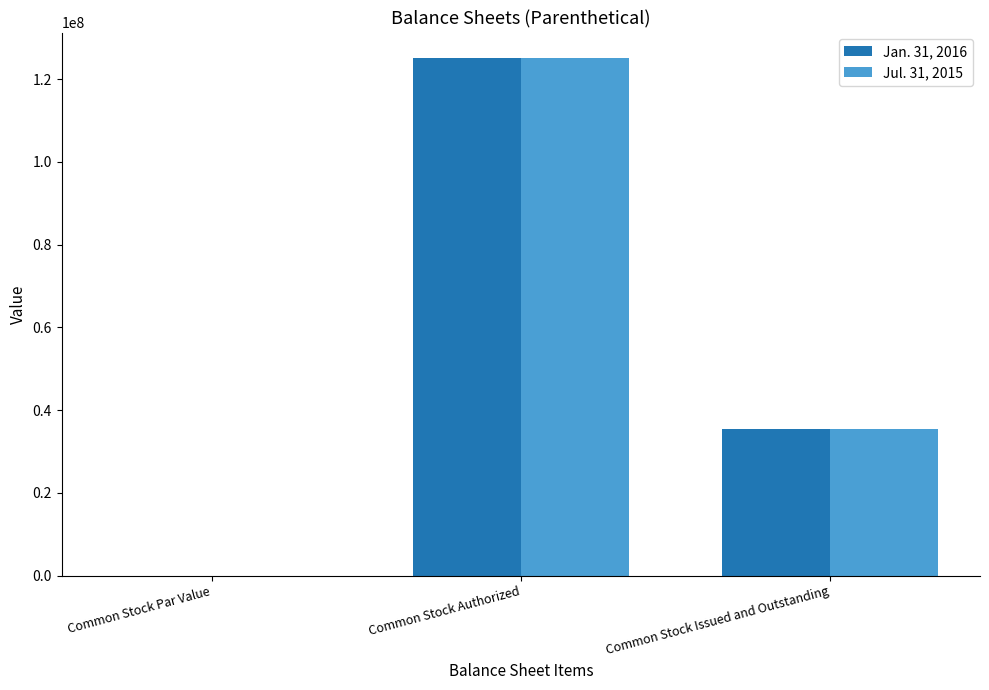

Is the value of Jan. 31, 2016 at Common Stock Authorized greater than the value of Jul. 31, 2015 at Common Stock Issued and Outstanding?

Yes